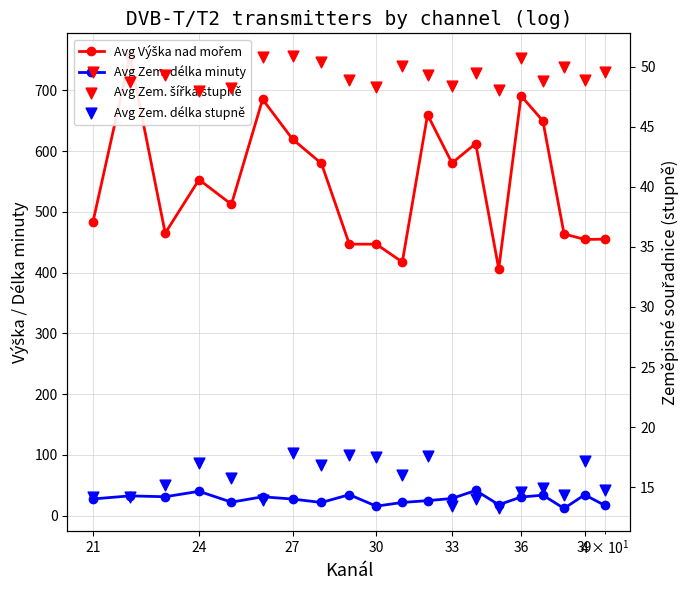

Which series has the largest total across all categories?

Avg Výška nad mořem